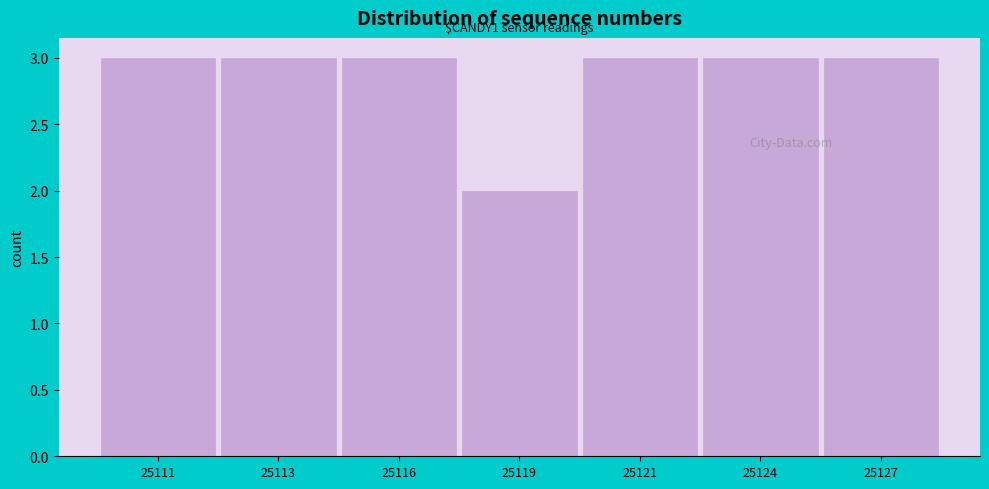

Reading left to right, transcribe all the data shown in this chart.

25111=3	25113=3	25116=3	25119=2	25121=3	25124=3	25127=3